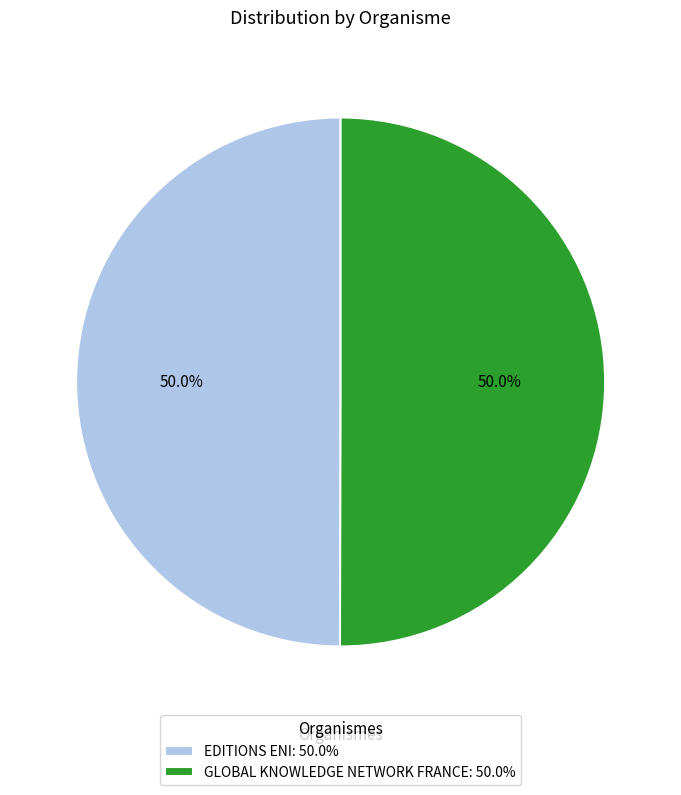

How many segments does this pie chart have?

2